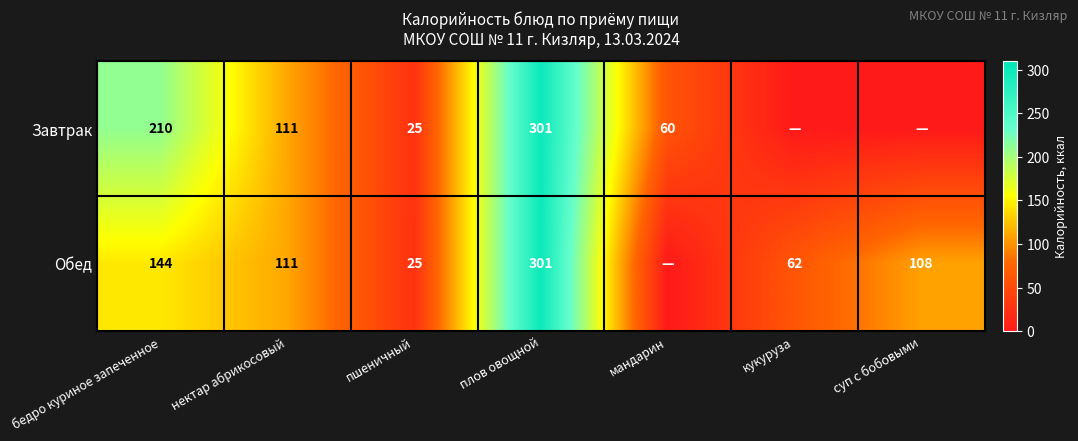

Is the value of Обед at пшеничный greater than the value of Завтрак at нектар абрикосовый?

No